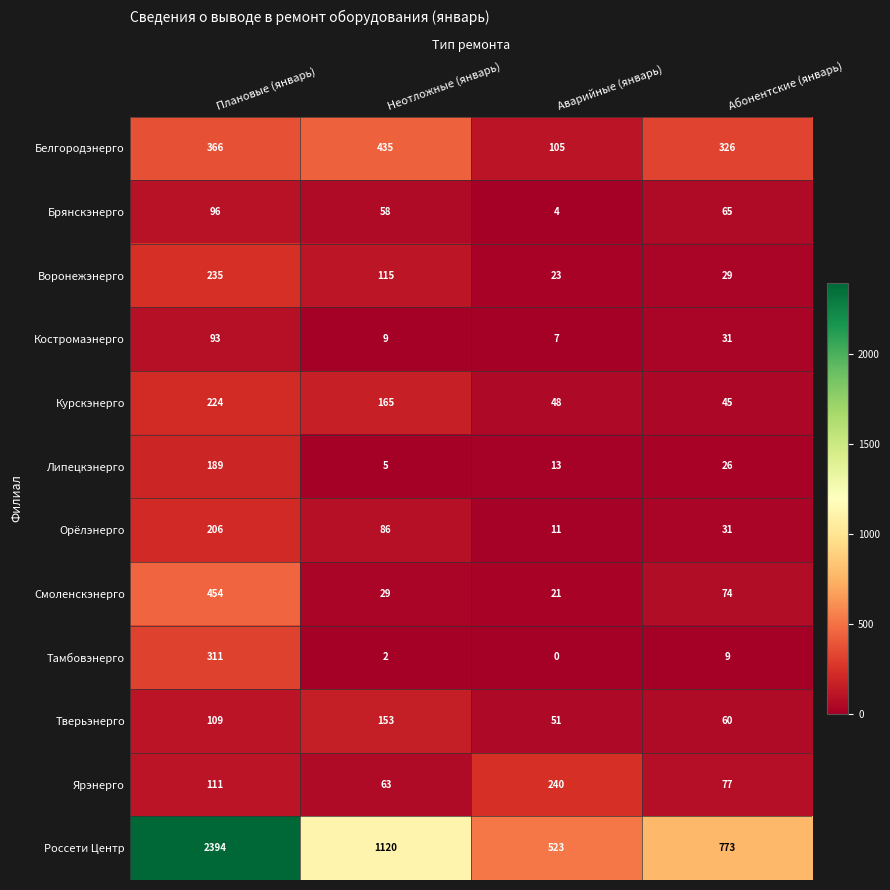

Which series has the largest total across all categories?

Россети Центр